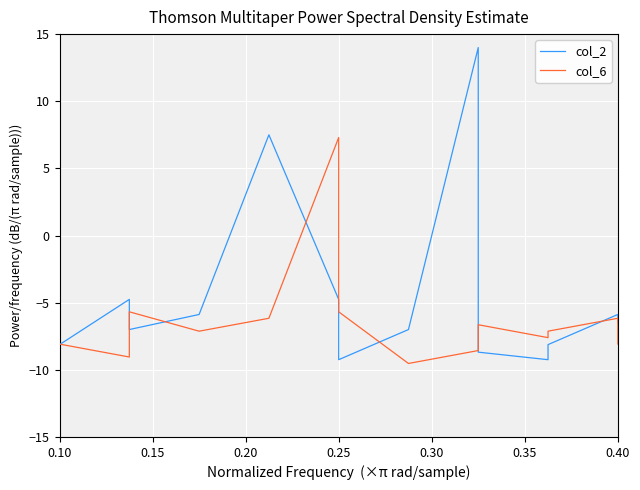

What is the smallest value displayed?

-9.5